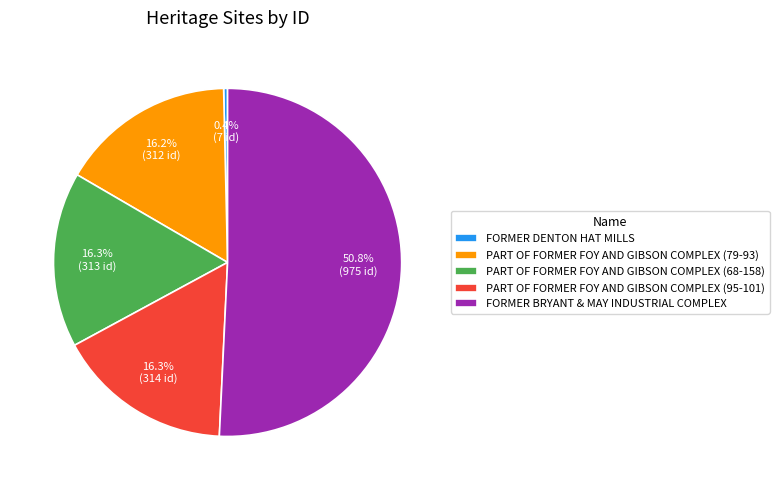

Which slice represents more than half of the pie?

FORMER BRYANT & MAY INDUSTRIAL COMPLEX